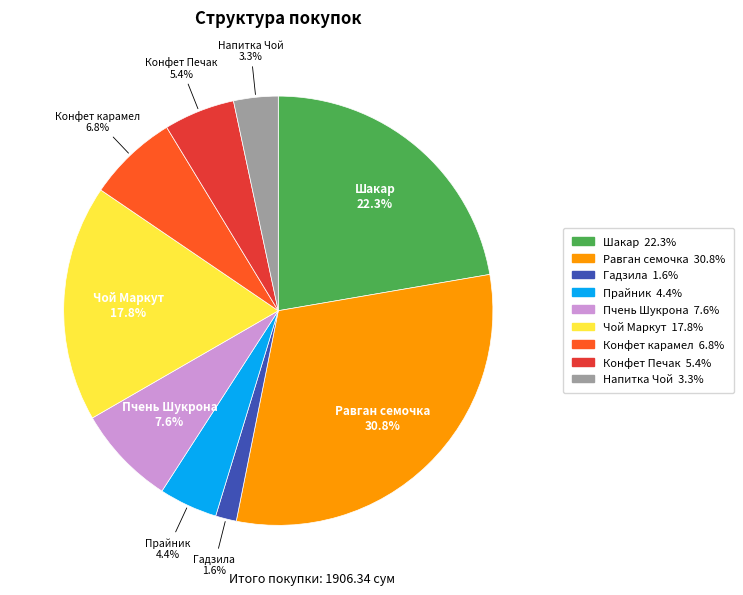

What percentage is the Напитка Чой slice, to the nearest percent?

3%